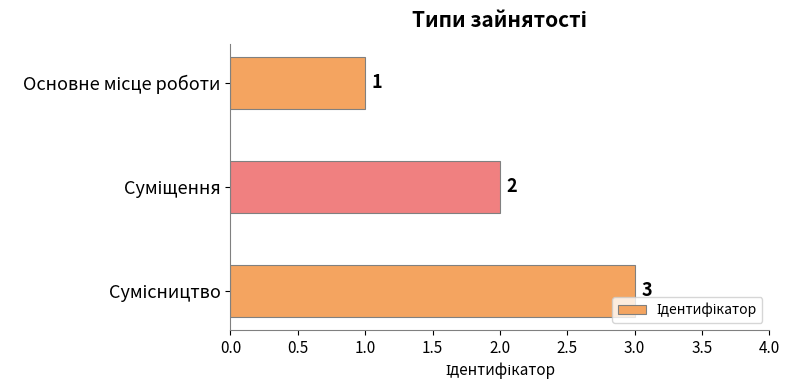

Count the values in the range 1 to 3.

3